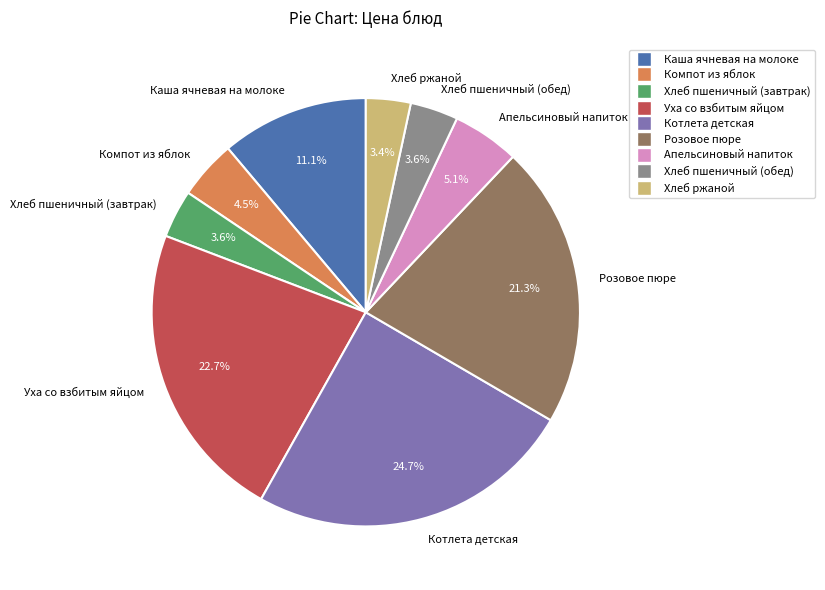

Does Розовое пюре account for over 50% of the chart?

No